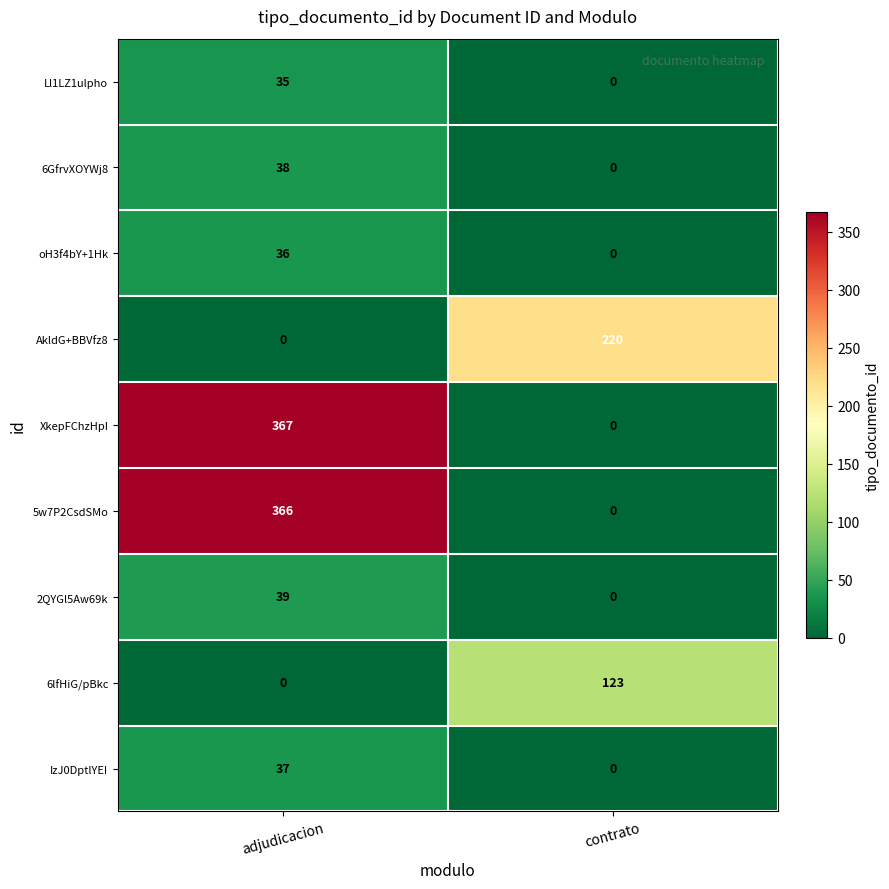

True or false: 6GfrvXOYWj8 has a value of 38 at adjudicacion.

True